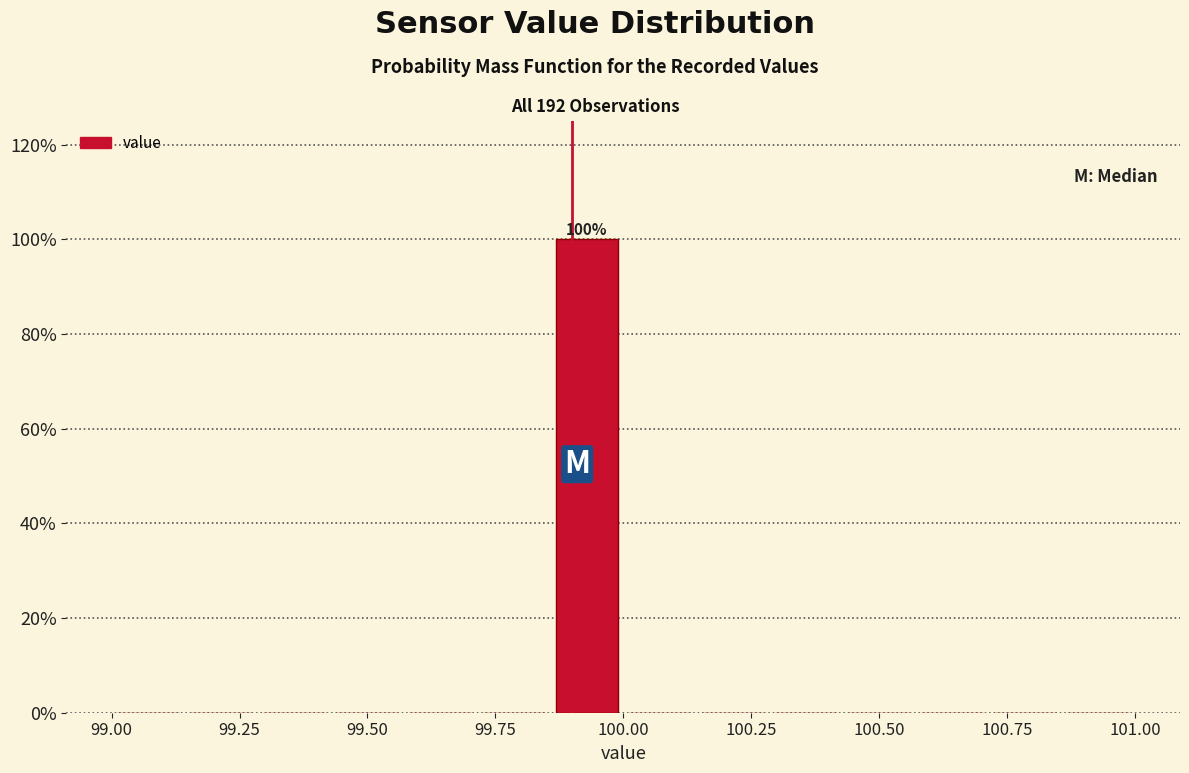

Around what value on the x-axis is the tallest bar? Give the approximate position of its centre, as read against the axis.

99.95